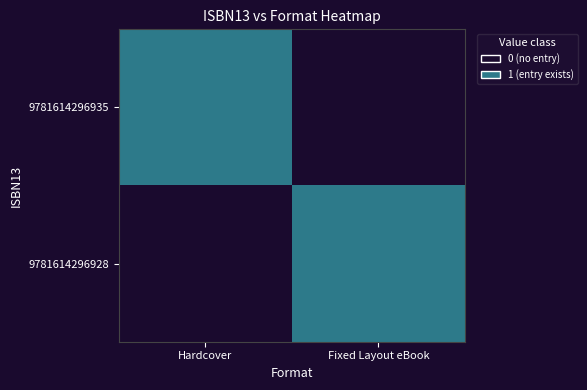

Reading left to right, what are all the values shown in this chart?

9781614296935: Hardcover=1	Fixed Layout eBook=0
9781614296928: Hardcover=0	Fixed Layout eBook=1